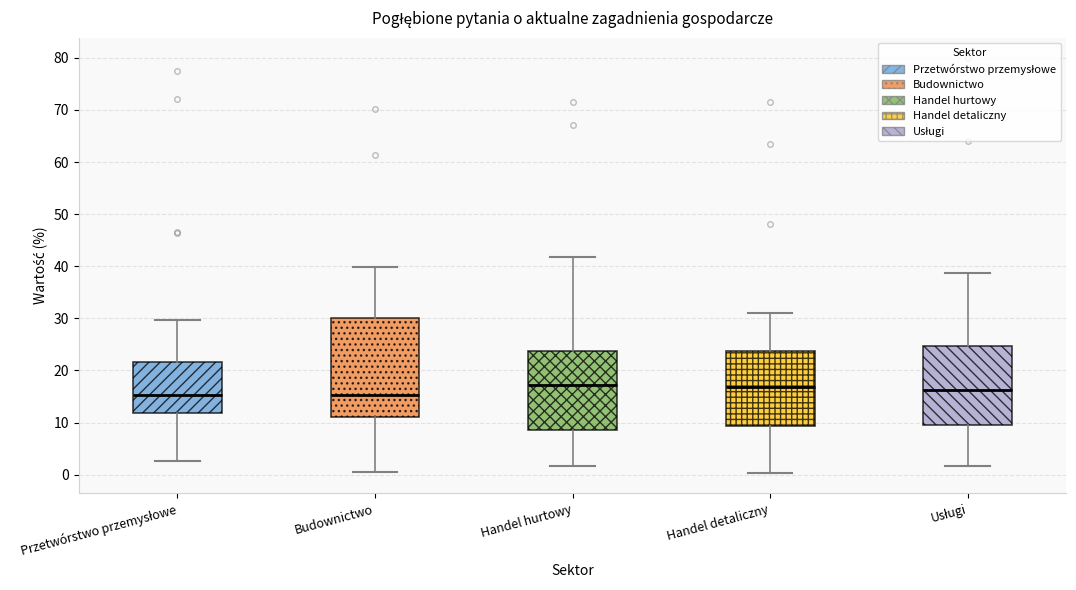

Where is the upper edge of the box for Handel detaliczny on the y-axis? The values are not printed on the chart, so give them approximately, as read against the axis.

24